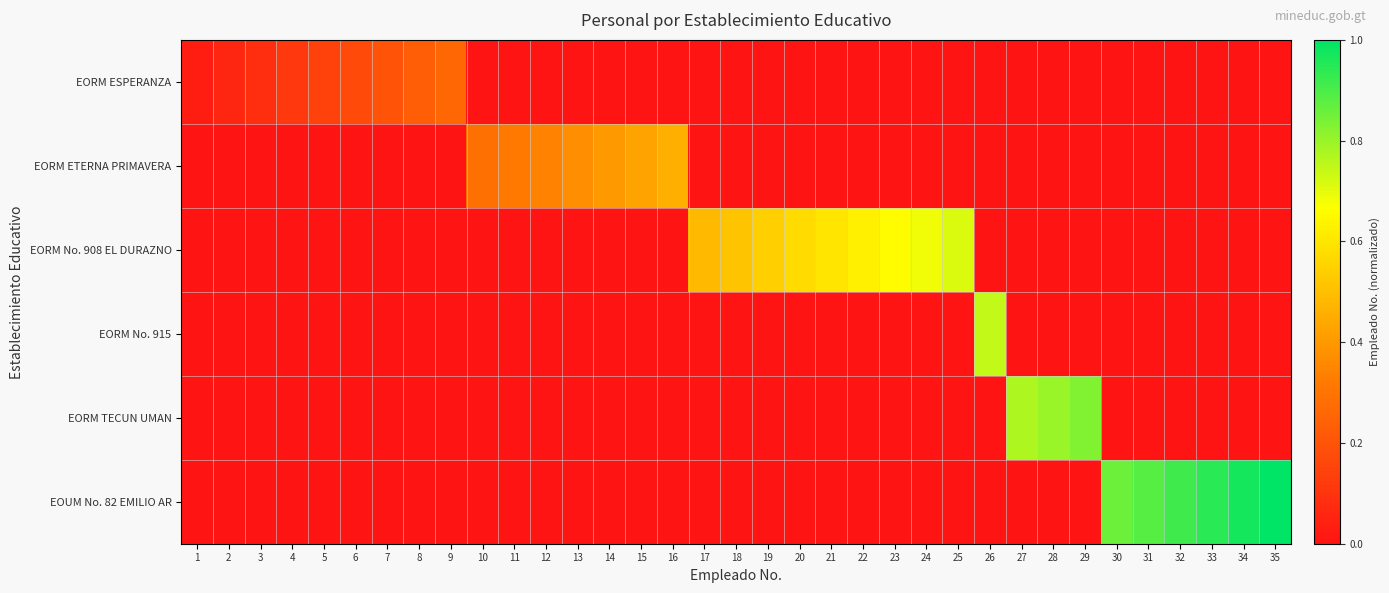

How many distinct data groups are displayed?

6